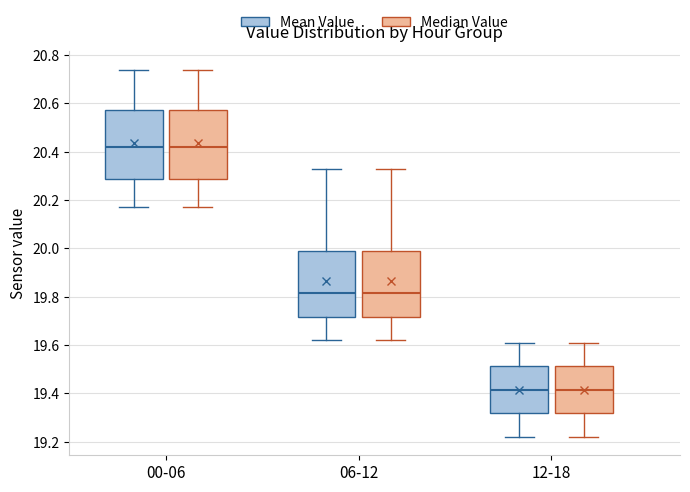

Reading left to right, read every box against the y-axis: the position of its median line, the range the box covers, and the ends of its whiskers. The values are not printed on the chart, so give them approximately, as read against the axis.

00-06 (Mean Value): median 20.42, box 20.28 to 20.58, whiskers 20.18 to 20.74
00-06 (Median Value): median 20.42, box 20.28 to 20.58, whiskers 20.18 to 20.74
06-12 (Mean Value): median 19.82, box 19.72 to 19.98, whiskers 19.62 to 20.34
06-12 (Median Value): median 19.82, box 19.72 to 19.98, whiskers 19.62 to 20.34
12-18 (Mean Value): median 19.42, box 19.32 to 19.52, whiskers 19.22 to 19.62
12-18 (Median Value): median 19.42, box 19.32 to 19.52, whiskers 19.22 to 19.62